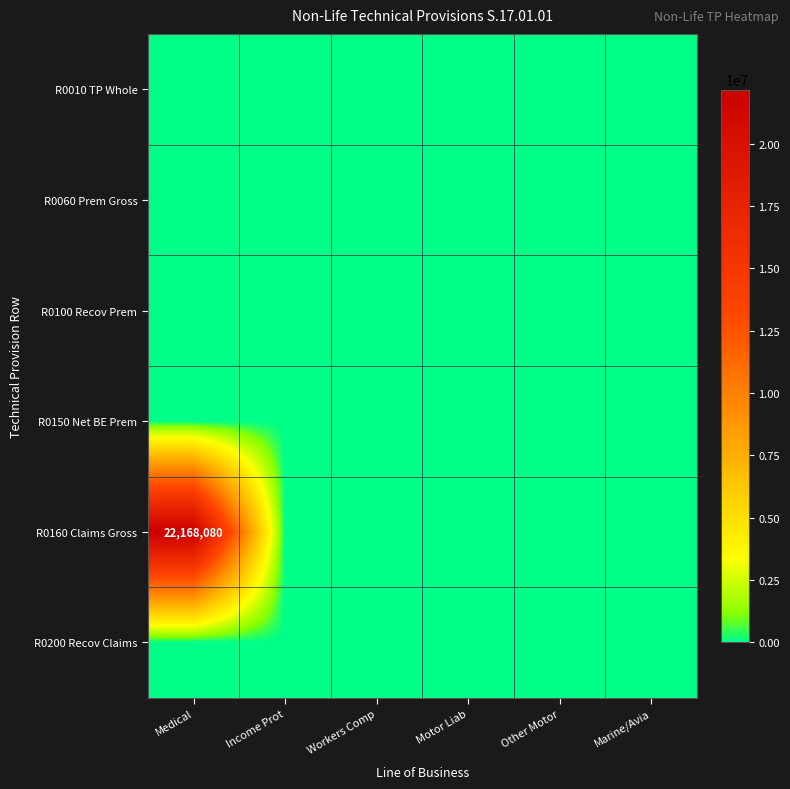

Rank the series by their maximum value, from lowest to highest.

R0010 TP Whole, R0060 Prem Gross, R0100 Recov Prem, R0150 Net BE Prem, R0200 Recov Claims, R0160 Claims Gross